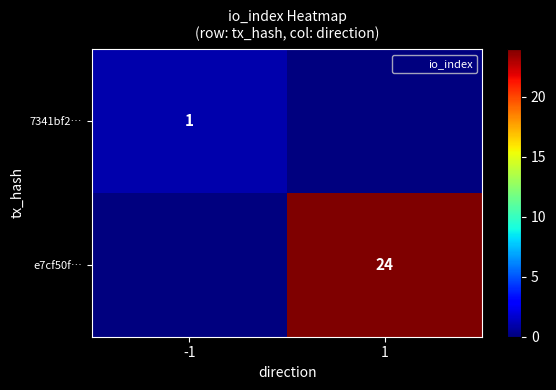

Between 1 and -1, which is larger?

-1